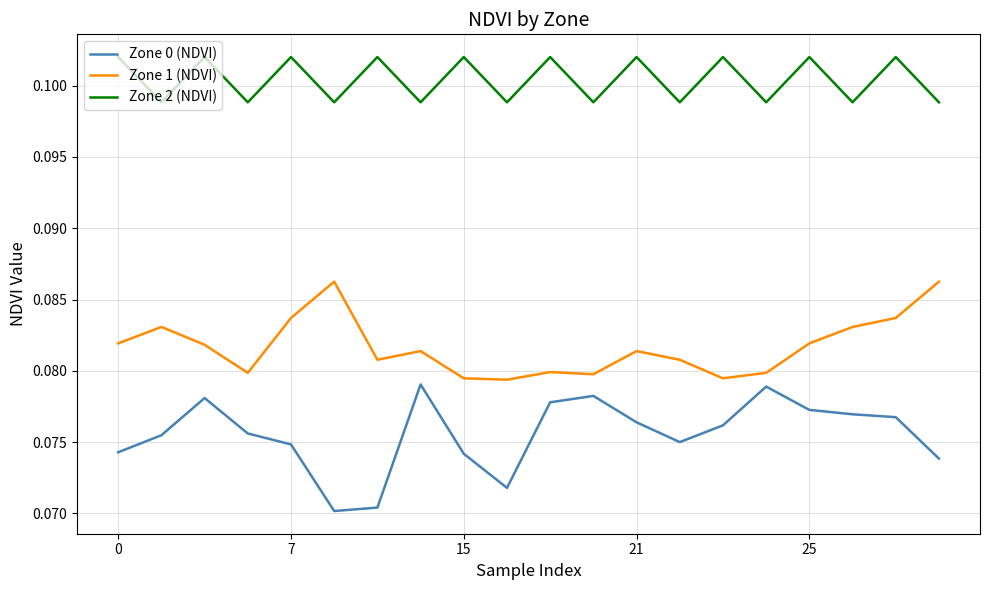

Which series has the largest total across all categories?

Zone 2 (NDVI)